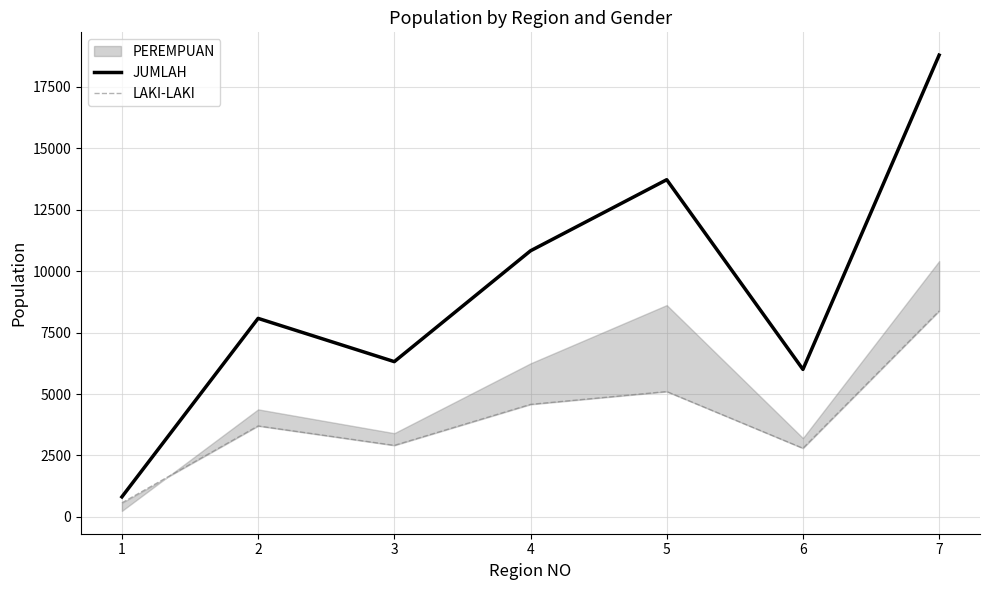

True or false: JUMLAH has more than 1 points higher than both neighbors.

True